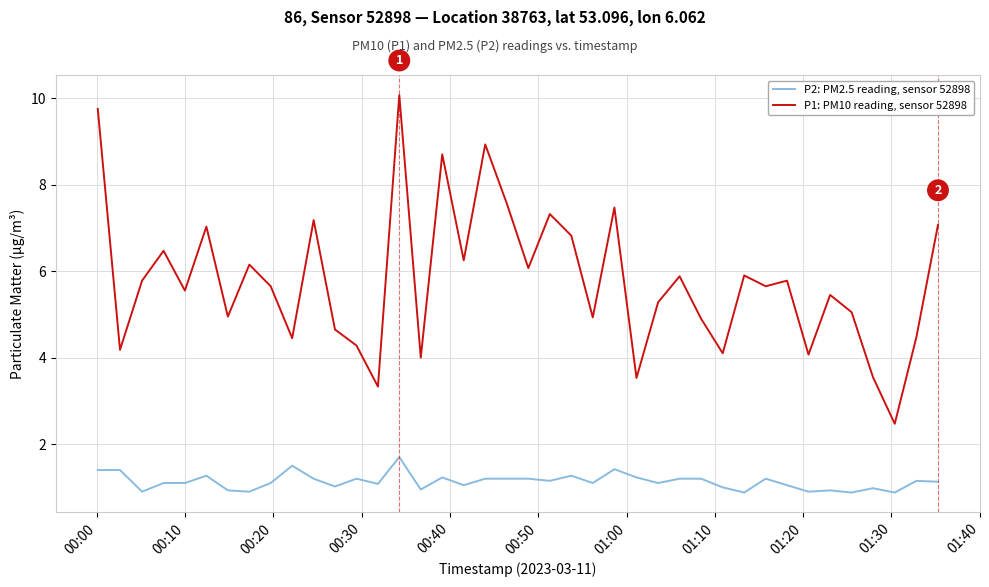

What is the sum of all P1: PM10 reading, sensor 52898 values?

230.7